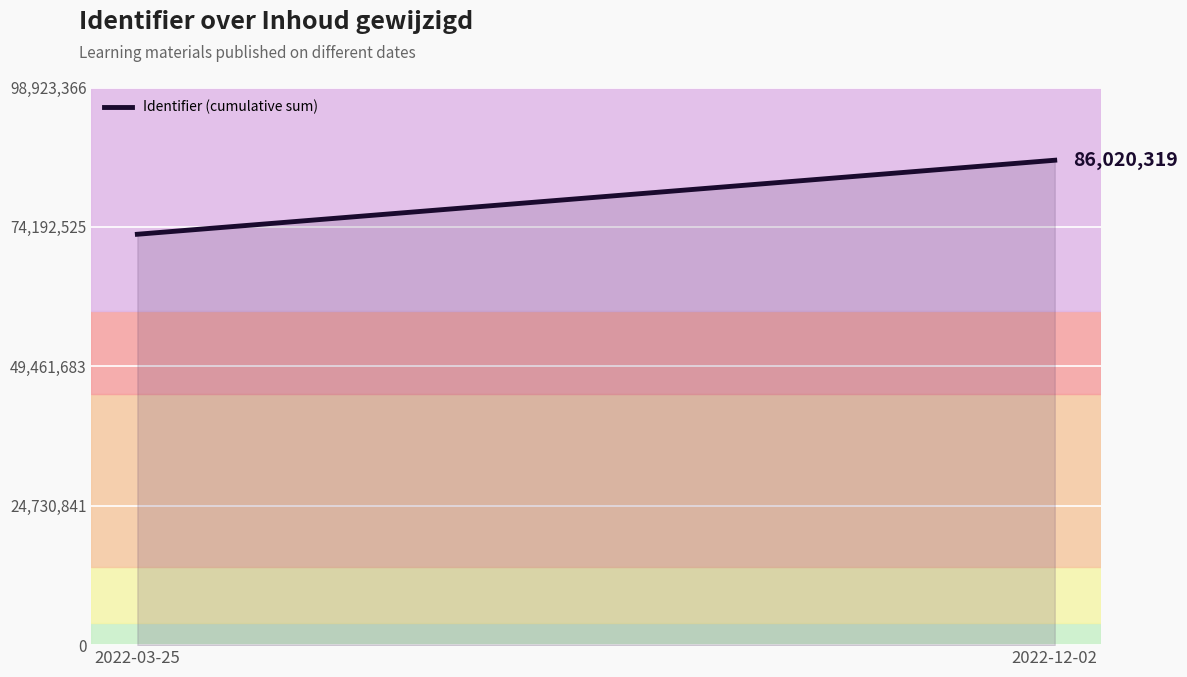

What is the minimum value shown in the chart?

72888122.0